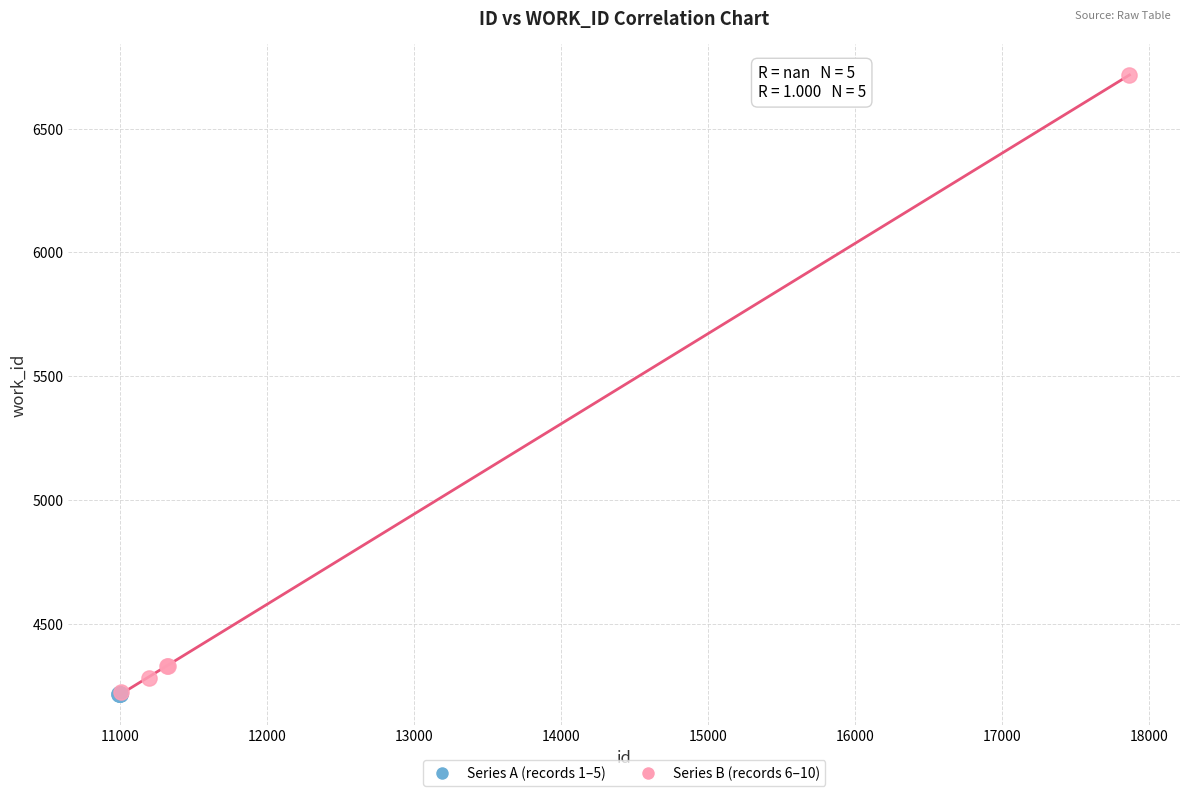

What are all the series names shown in the legend?

Series A (records 1–5), Series B (records 6–10)